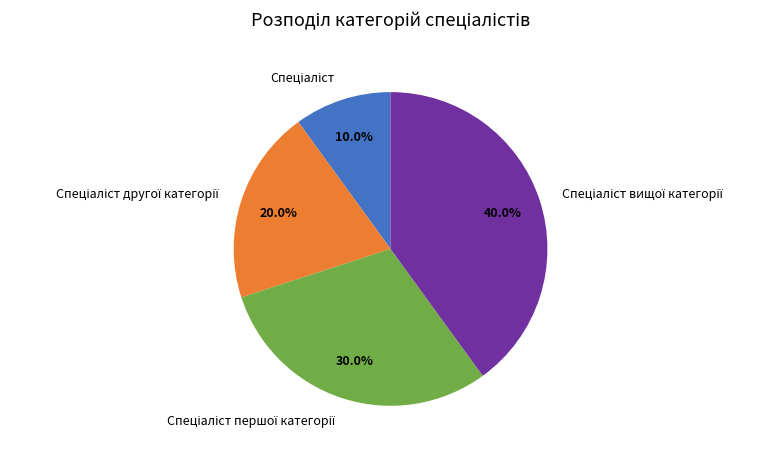

Does any single category account for the majority?

No